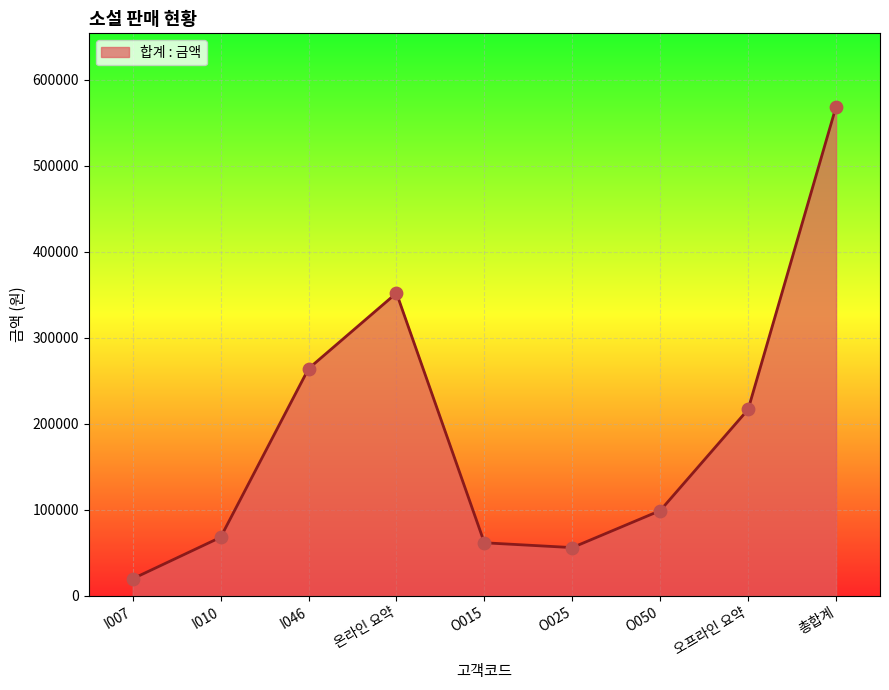

Between I007 and 총합계, which is larger?

총합계